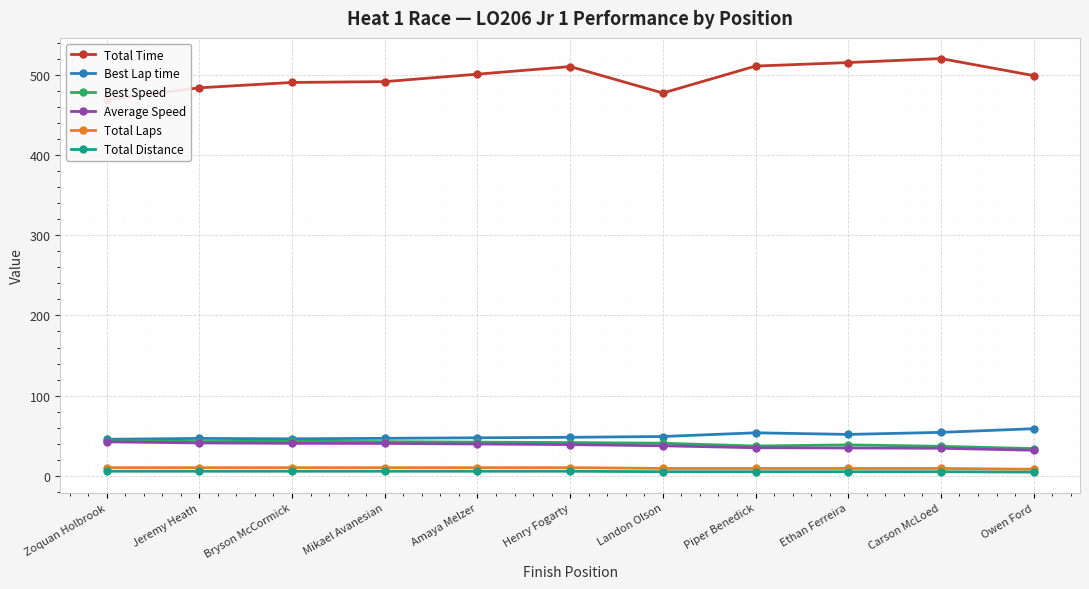

Reading left to right, transcribe all the data shown in this chart.

Total Time: 469.1	484.2	490.9	492.0	501.3	510.8	477.7	511.4	515.8	520.7	499.5
Best Lap time: 45.4	46.5	46.0	46.6	47.3	47.9	48.9	53.5	51.5	54.1	58.6
Best Speed: 43.6	42.6	43.0	42.5	41.9	41.3	40.5	37.0	38.4	36.6	33.8
Average Speed: 42.2	40.9	40.3	40.2	39.5	38.8	37.3	34.8	34.5	34.2	31.7
Total Laps: 10.0	10.0	10.0	10.0	10.0	10.0	9.0	9.0	9.0	9.0	8.0
Total Distance: 5.5	5.5	5.5	5.5	5.5	5.5	5.0	5.0	5.0	5.0	4.4